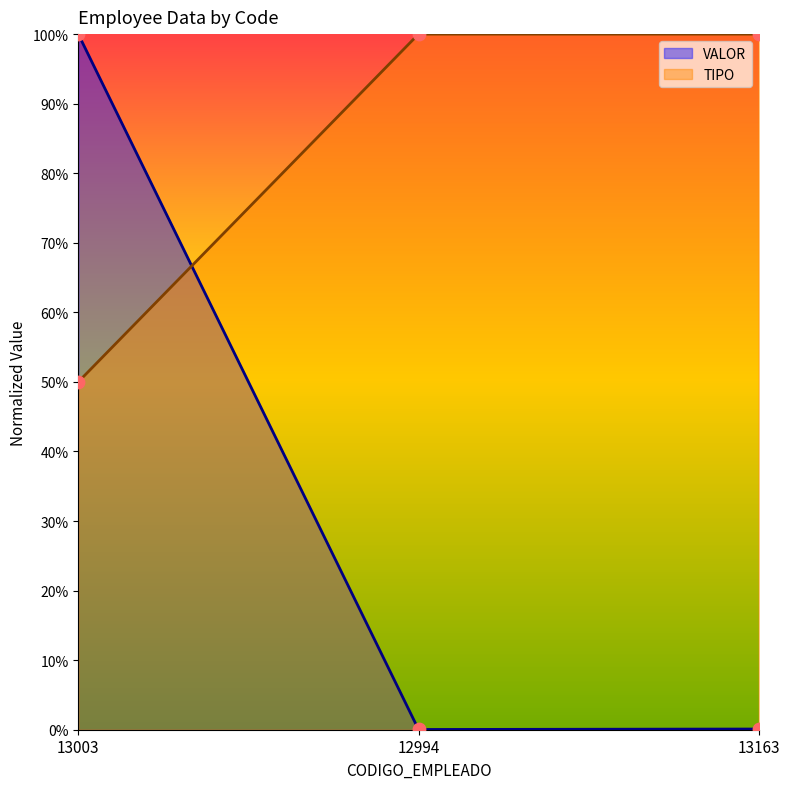

Which series reaches the maximum Y coordinate?

VALOR